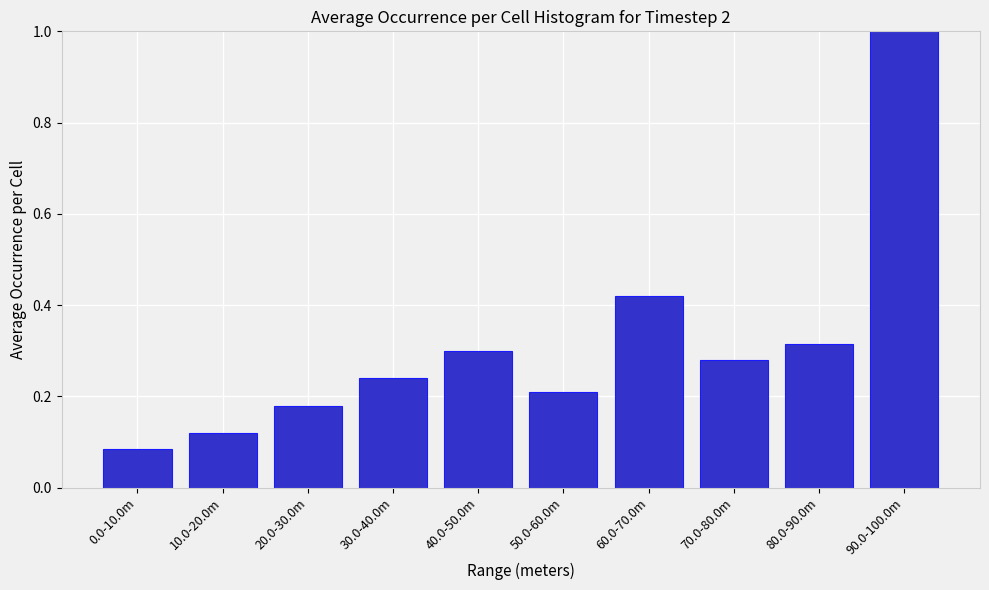

What is the change in value from 10.0-20.0m to 70.0-80.0m?

+0.2